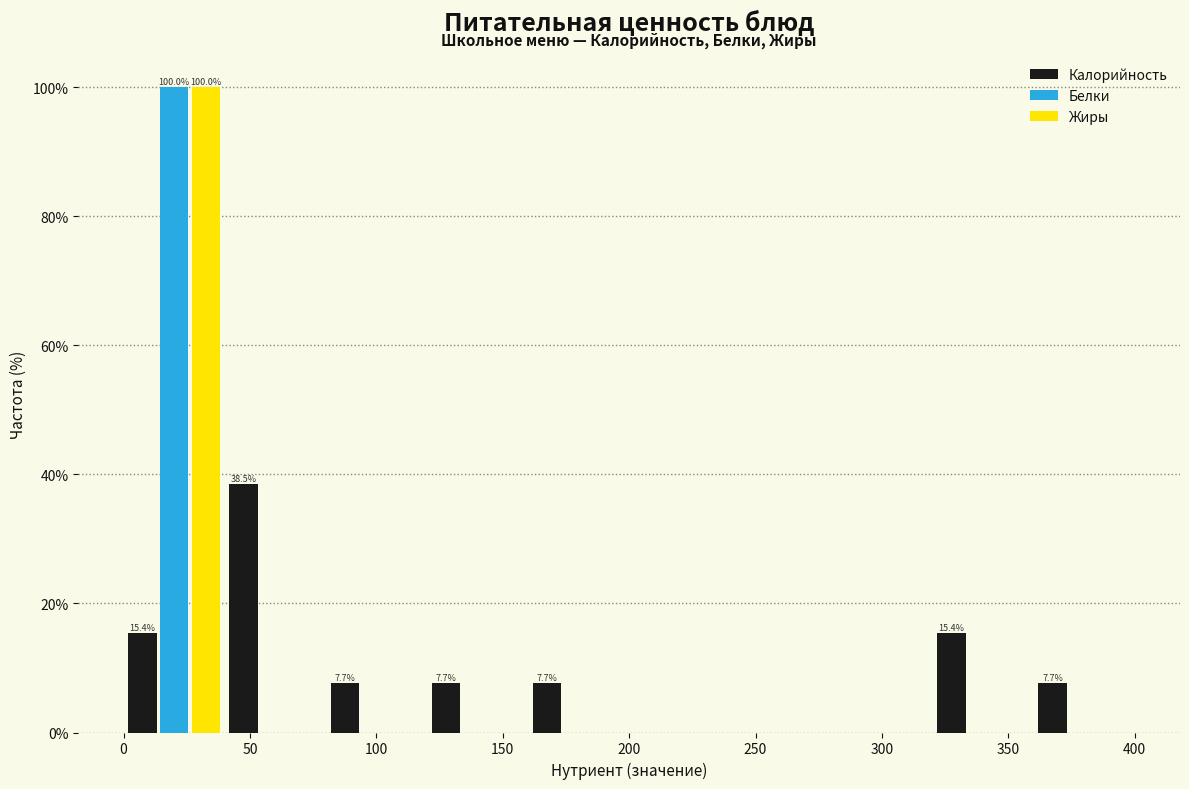

In the Белки series, which range on the x-axis has the tallest bar?

0 to 40